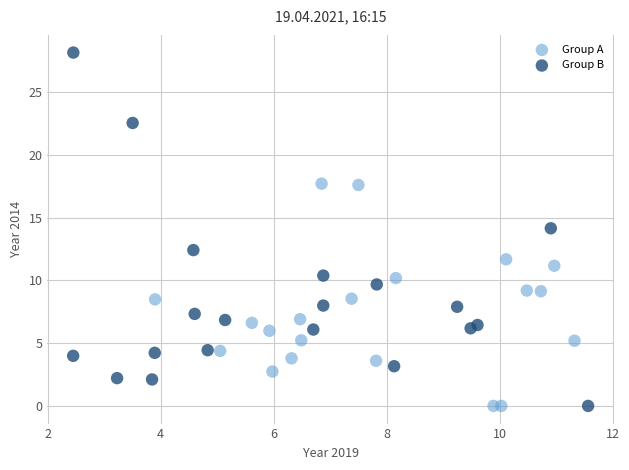

Which series contains the highest Y value?

Group B